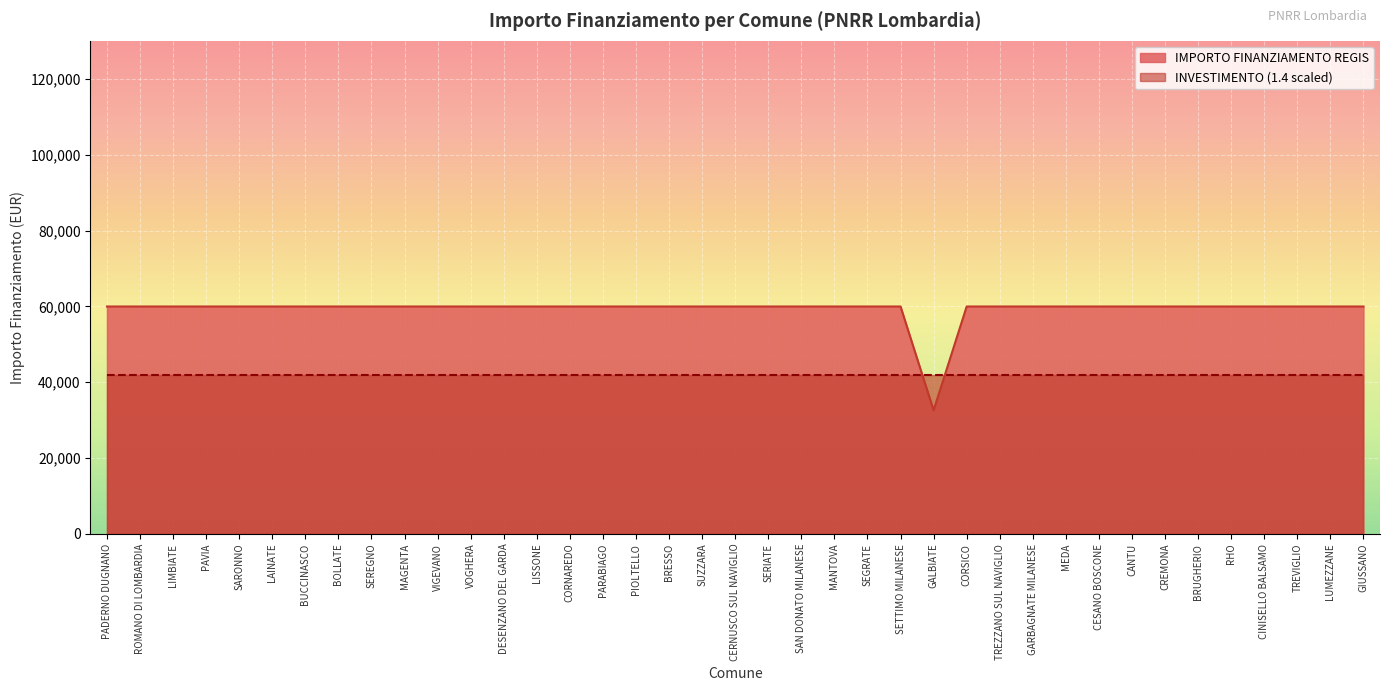

How many data points does each series have?

39